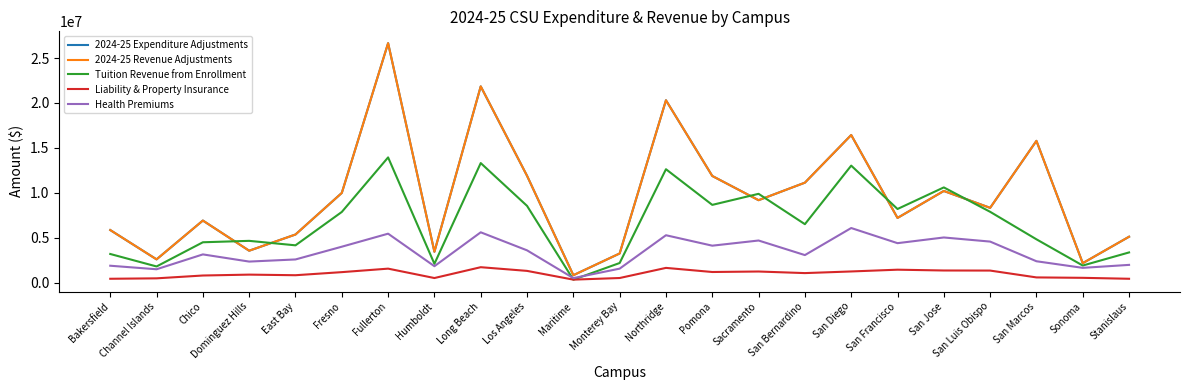

Which category has the lowest value across all series?

Maritime